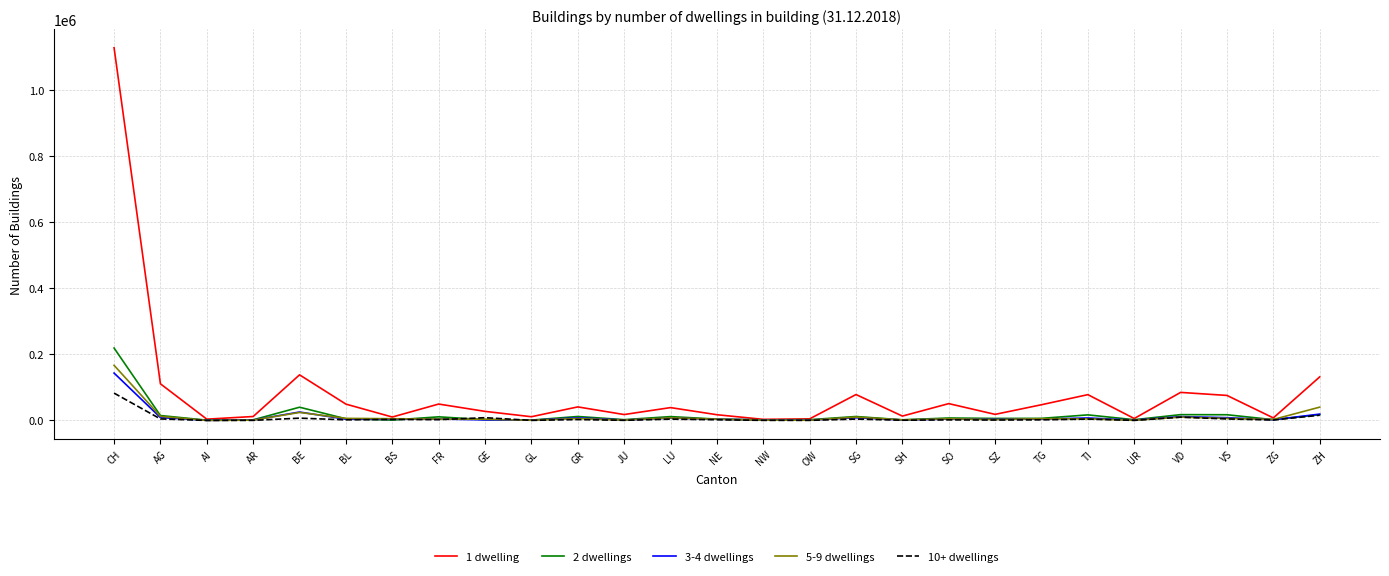

Count the number of categories in the chart.

27